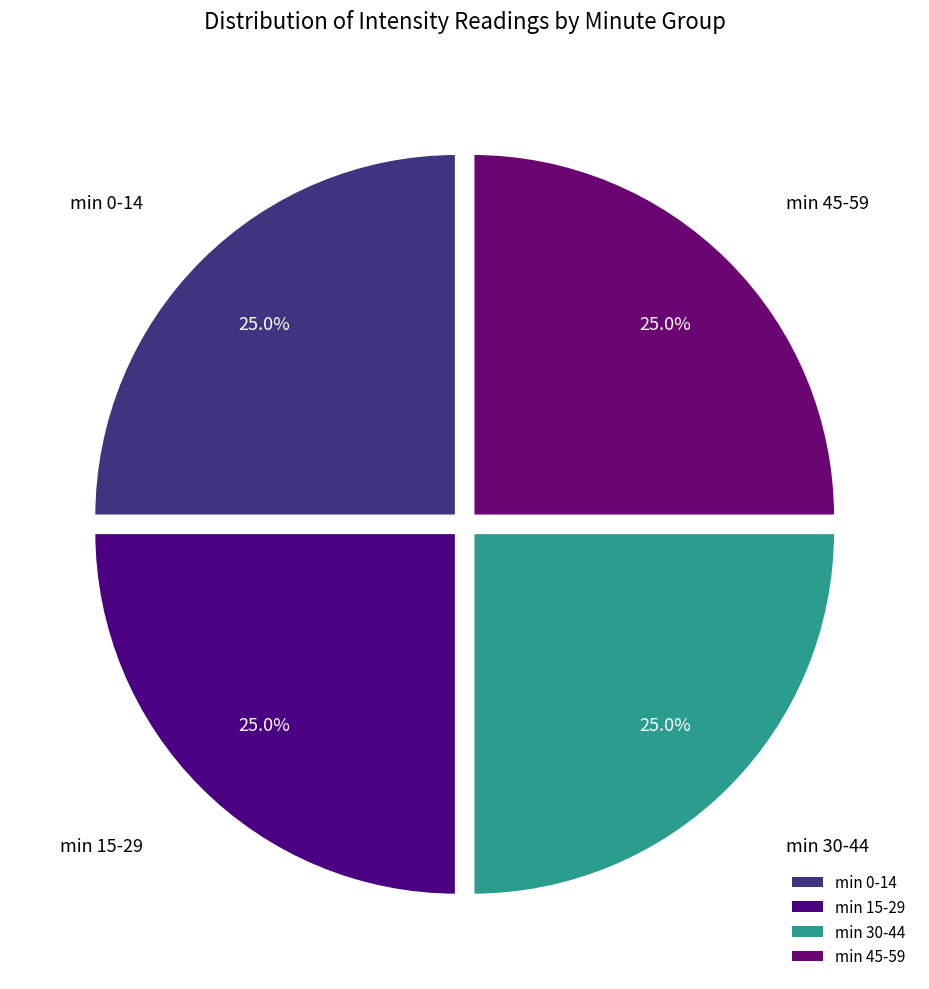

How many slices are in this pie chart?

4